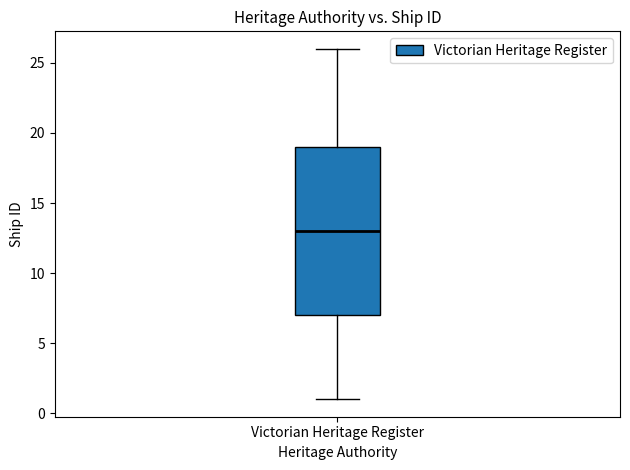

Where does the upper whisker of the box for Victorian Heritage Register end on the y-axis? The values are not printed on the chart, so give them approximately, as read against the axis.

26